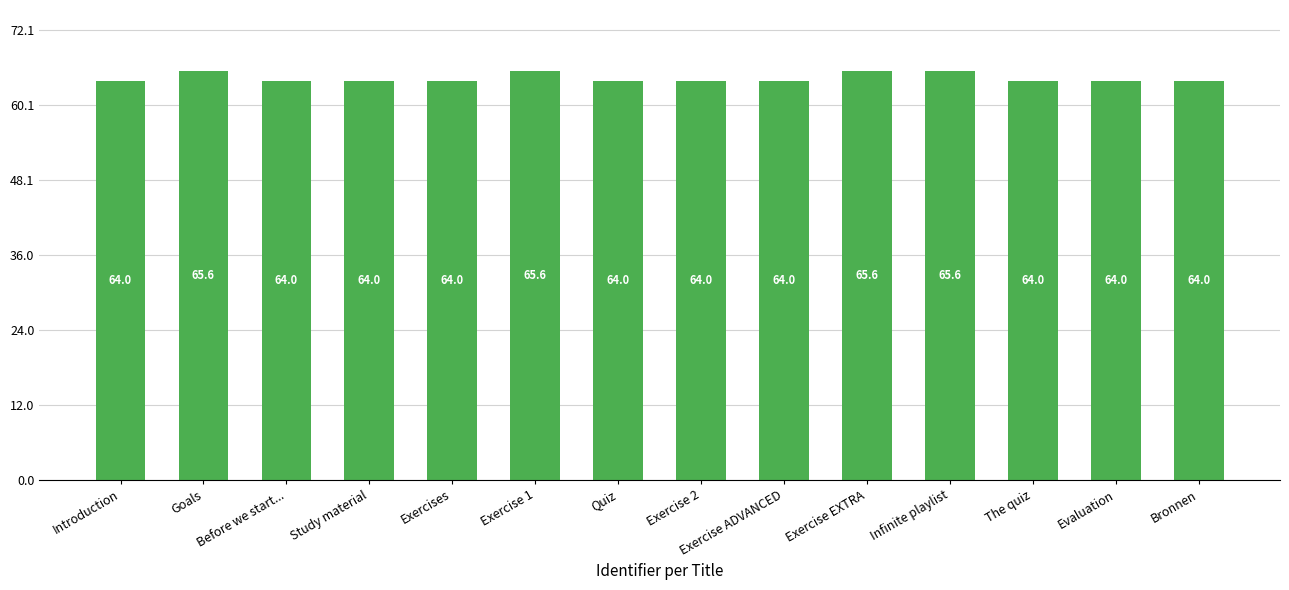

What is the smallest value displayed?

64.0